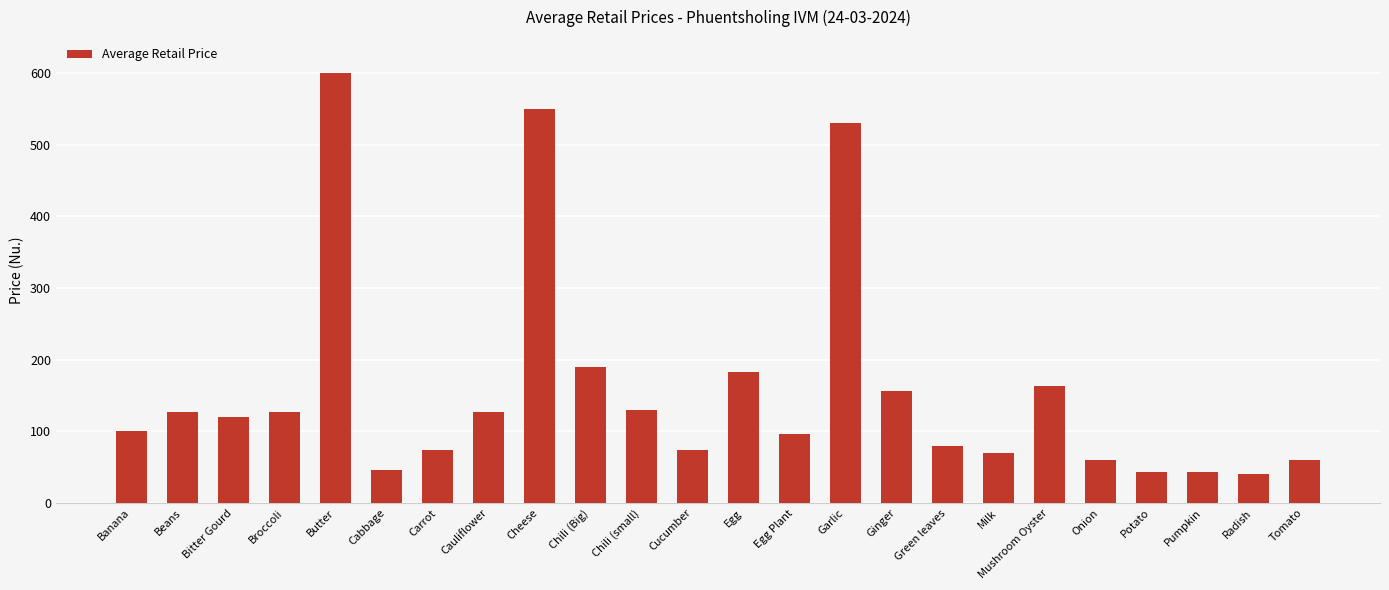

Does the chart contain stacked bars?

No